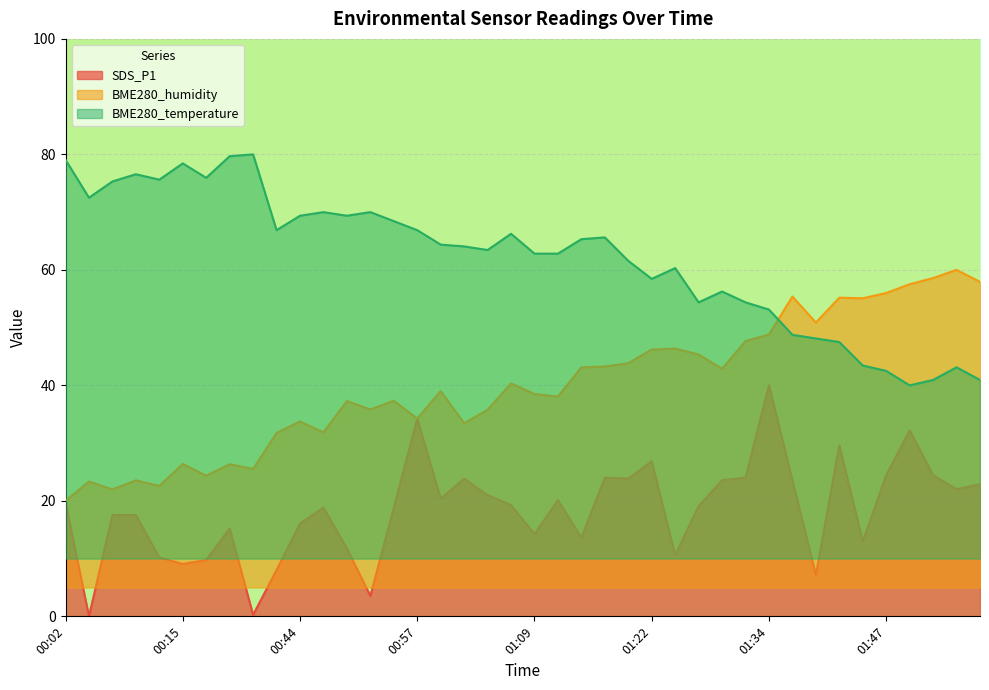

Rank the categories by BME280_temperature value from highest to lowest.

00:22, 00:20, 00:02, 00:15, 00:09, 00:17, 00:12, 00:07, 00:04, 00:47, 00:52, 00:44, 00:49, 00:54, 00:42, 00:57, 01:07, 01:17, 01:14, 00:59, 01:02, 01:04, 01:09, 01:12, 01:19, 01:24, 01:22, 01:29, 01:27, 01:32, 01:34, 01:37, 01:40, 01:42, 01:45, 01:55, 01:47, 01:52, 01:57, 01:50